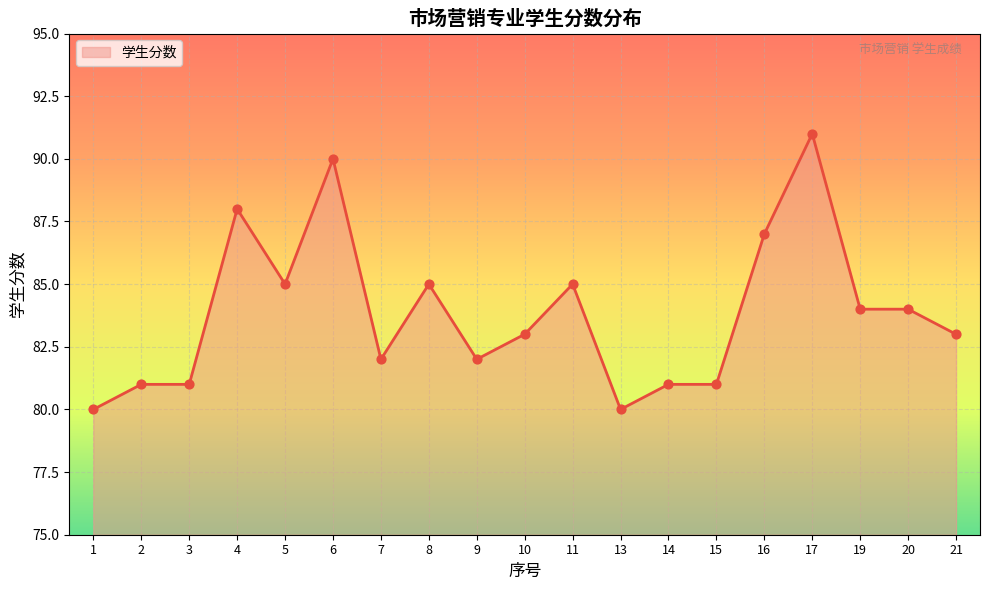

What is the change in value from 10 to 13?

-3